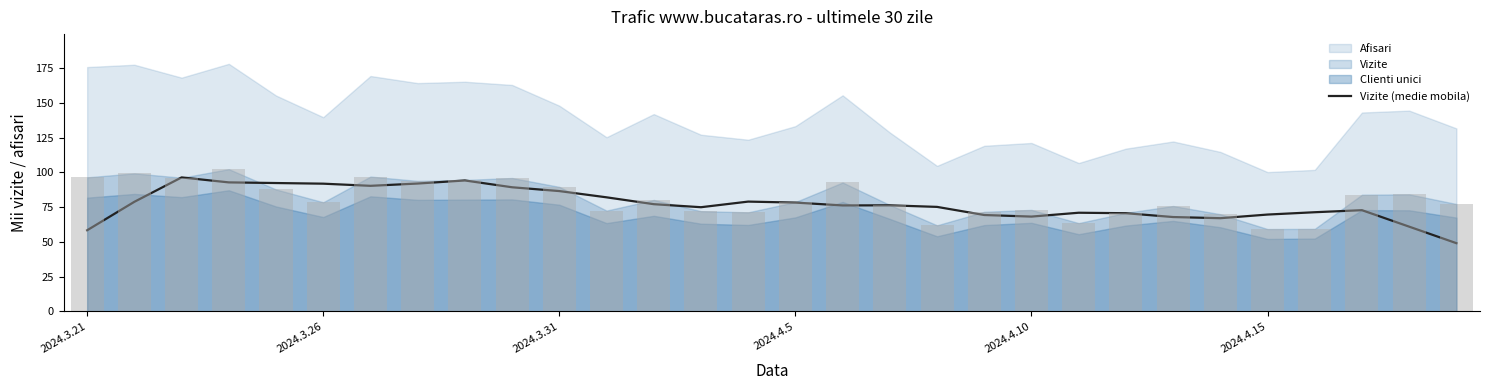

Count the number of categories in the chart.

30